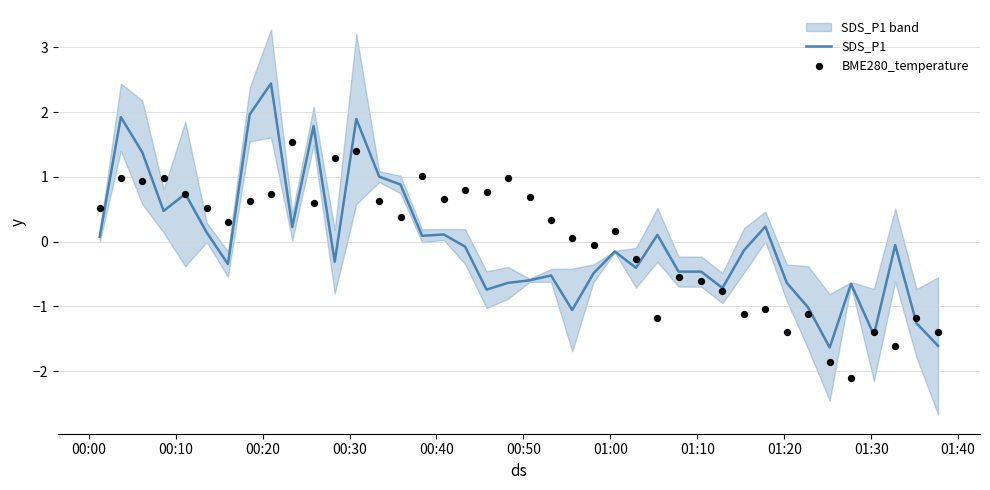

What are all the series names shown in the legend?

SDS_P1, BME280_temperature